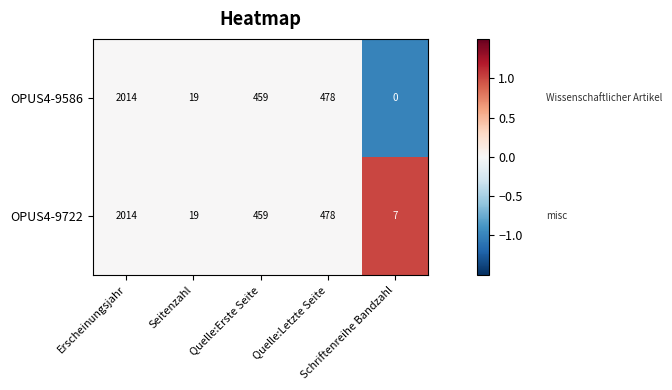

Which series has the largest total across all categories?

OPUS4-9722